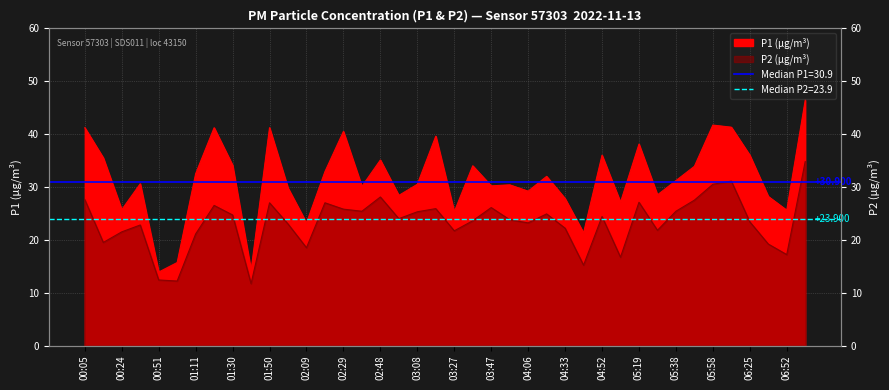

True or false: P1 and P2 intersect in this chart.

False